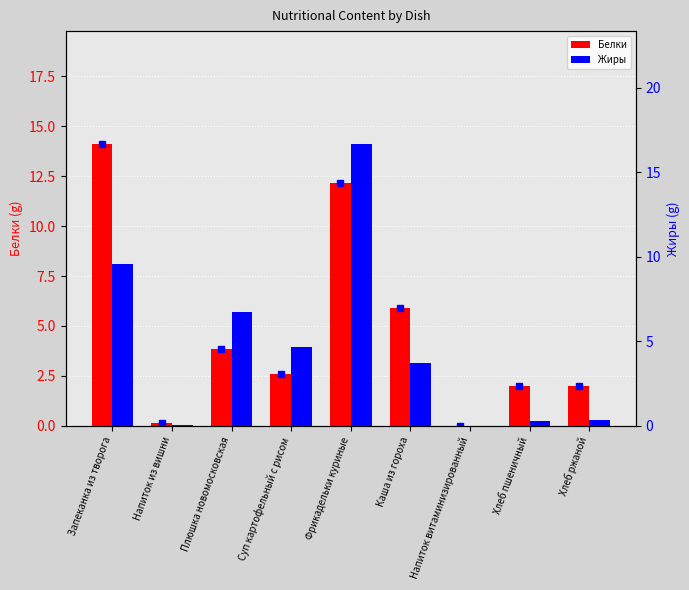

Reading left to right, transcribe all the data shown in this chart.

Белки: Запеканка из творога=14.1	Напиток из вишни=0.2	Плюшка новомосковская=3.8	Суп картофельный с рисом=2.6	Фрикадельки куриные=12.2	Каша из гороха=5.9	Напиток витаминизированный=0.0	Хлеб пшеничный=2.0	Хлеб ржаной=2.0
Жиры: Запеканка из творога=9.6	Напиток из вишни=0.0	Плюшка новомосковская=6.7	Суп картофельный с рисом=4.6	Фрикадельки куриные=16.7	Каша из гороха=3.7	Напиток витаминизированный=0.0	Хлеб пшеничный=0.3	Хлеб ржаной=0.4